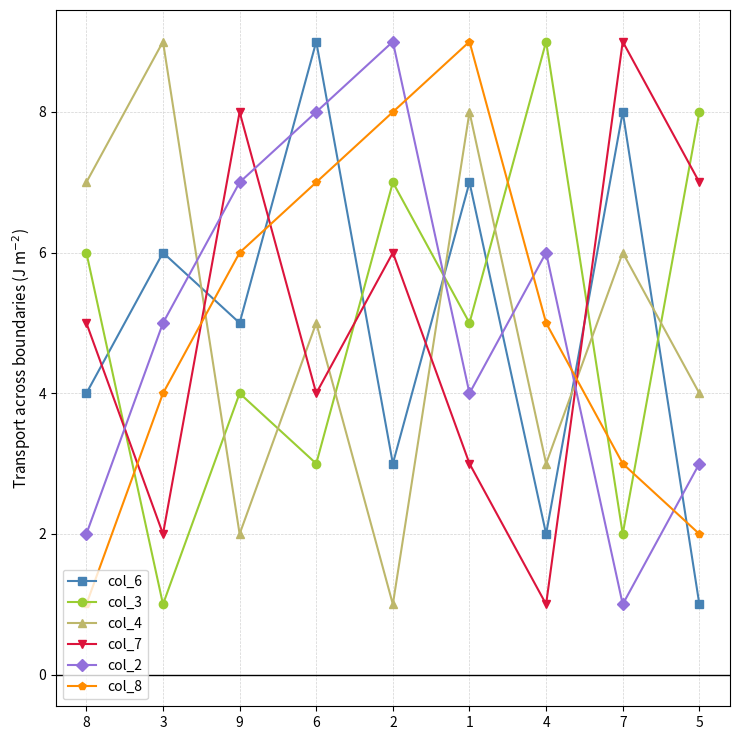

How many lines are shown in the chart?

6